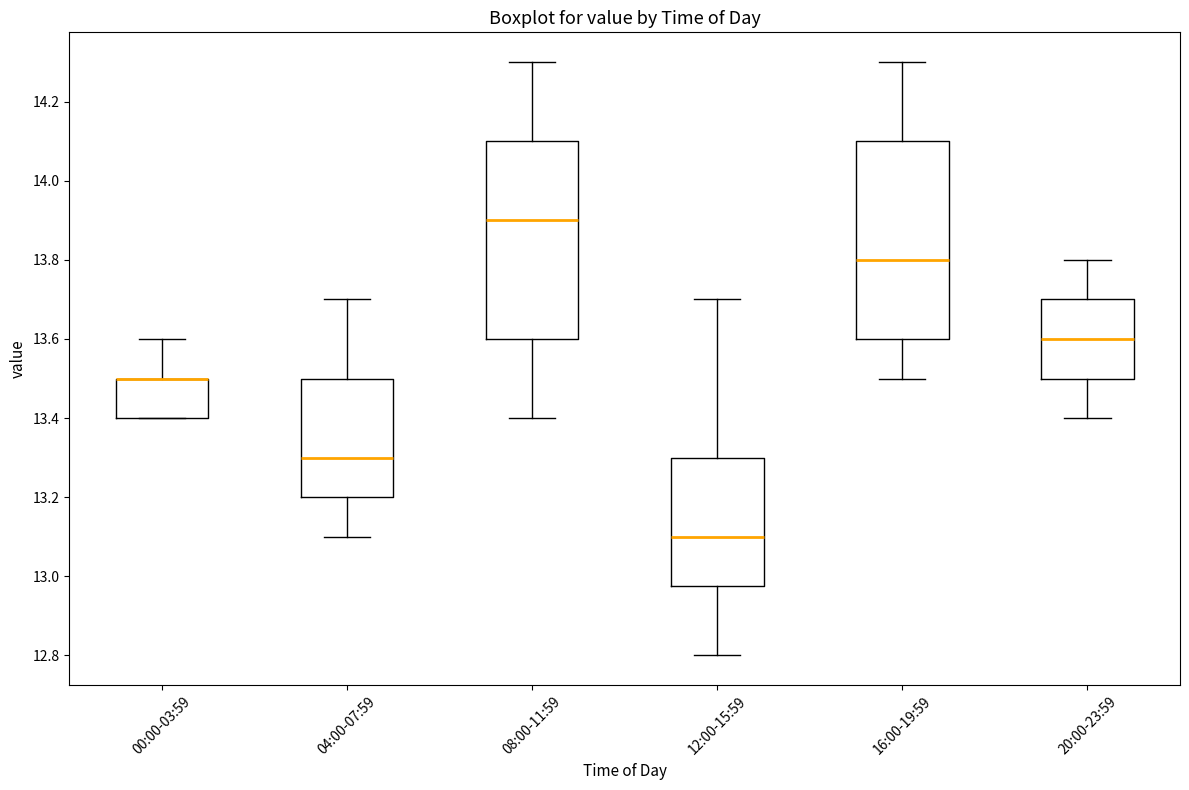

Reading left to right, read every box against the y-axis: the position of its median line, the range the box covers, and the ends of its whiskers. The values are not printed on the chart, so give them approximately, as read against the axis.

00:00-03:59: median 13.50 (drawn on the box's upper edge), box 13.40 to 13.50, whiskers 13.40 to 13.60
04:00-07:59: median 13.30, box 13.20 to 13.50, whiskers 13.10 to 13.70
08:00-11:59: median 13.90, box 13.60 to 14.10, whiskers 13.40 to 14.30
12:00-15:59: median 13.10, box 12.98 to 13.30, whiskers 12.80 to 13.70
16:00-19:59: median 13.80, box 13.60 to 14.10, whiskers 13.50 to 14.30
20:00-23:59: median 13.60, box 13.50 to 13.70, whiskers 13.40 to 13.80